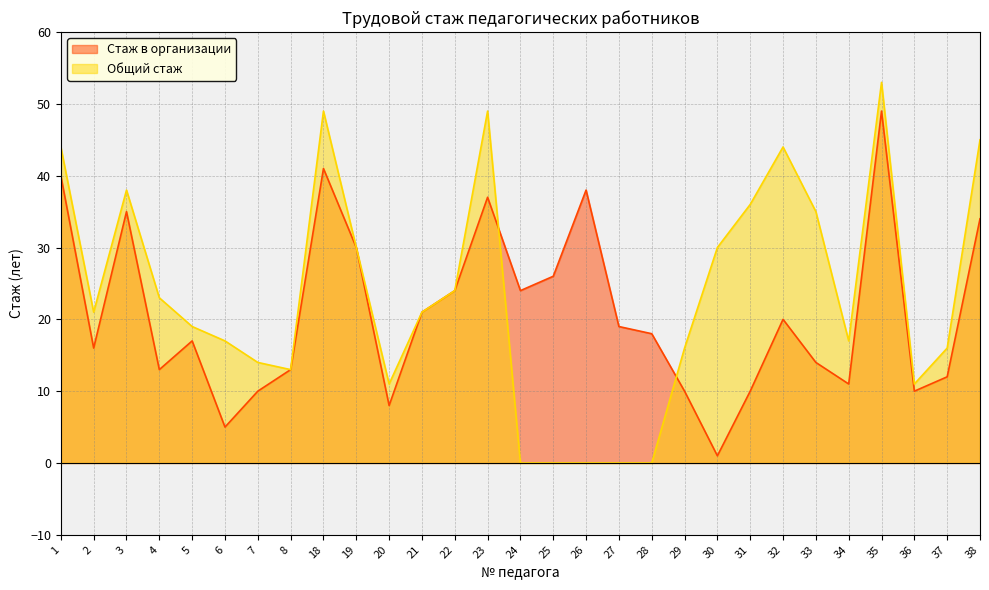

What is the difference between the second highest and minimum values in the Стаж в организации series?

40